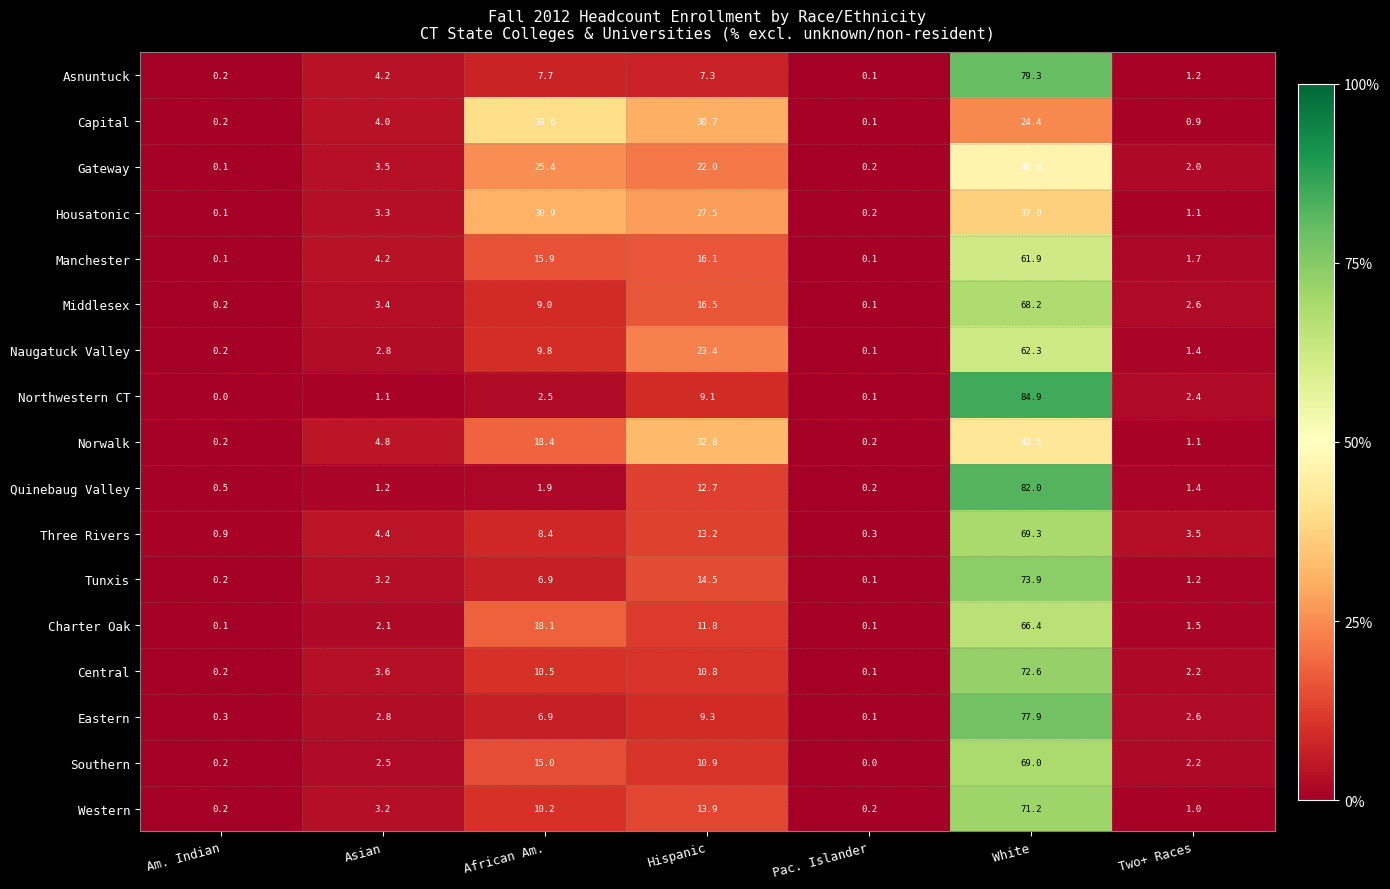

What is the sum of the Three Rivers values at Asian and White?

73.7